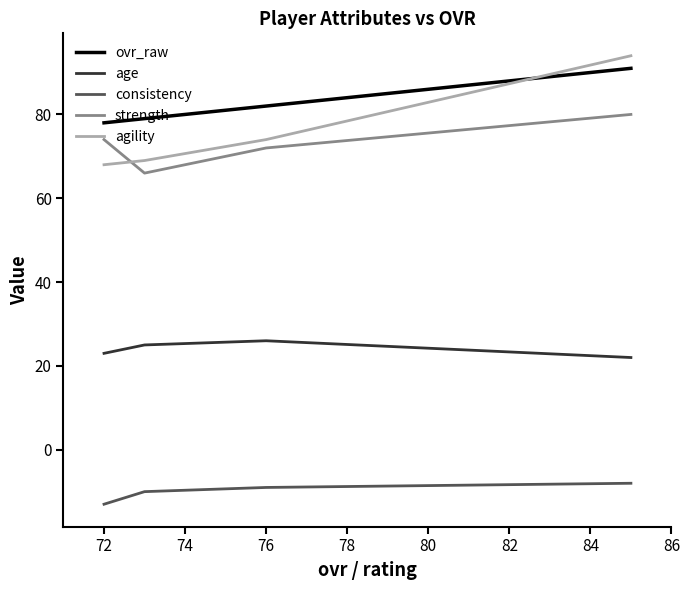

True or false: age and ovr_raw intersect in this chart.

False